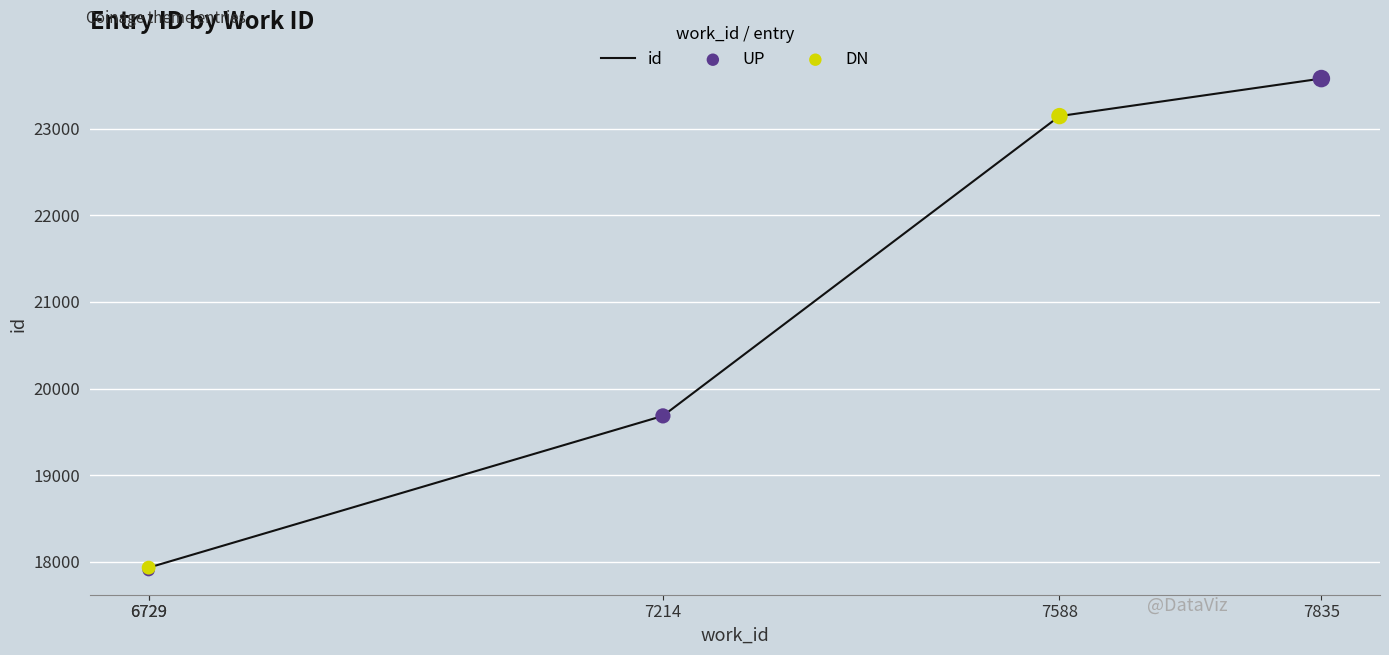

What is the ratio of the value at 7214 to the value at 6729?

1.1